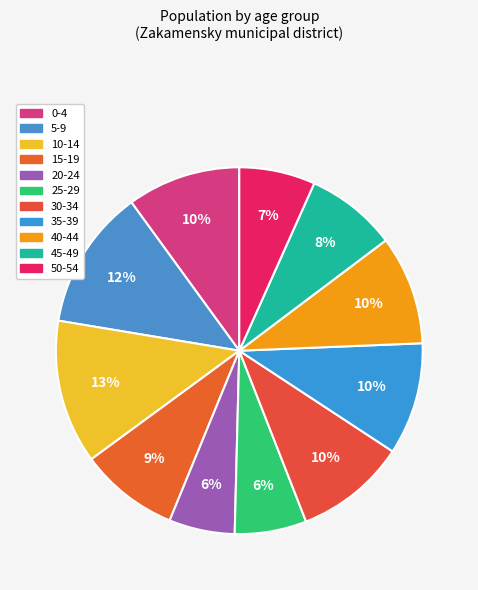

To the nearest percent, what portion does 25-29 represent?

6%